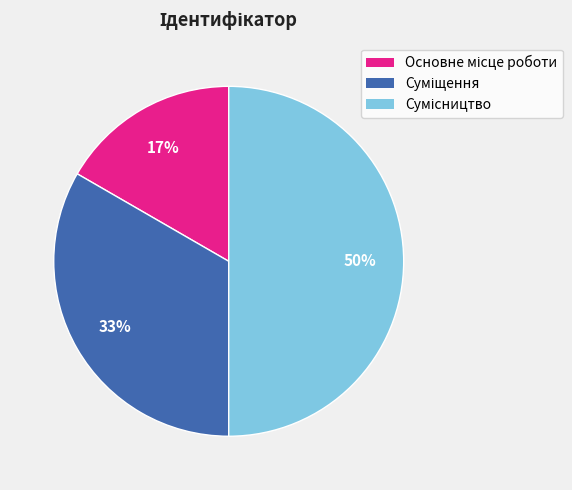

How many segments does this pie chart have?

3